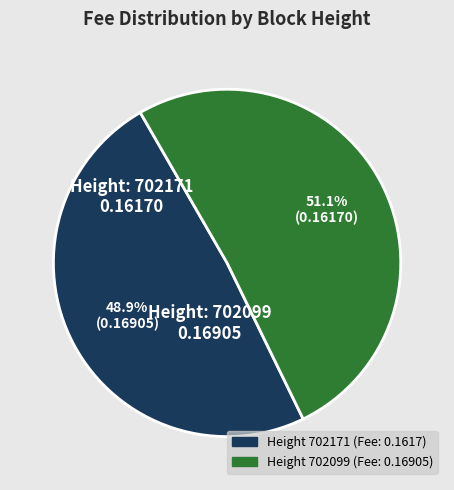

Is there any slice that represents more than half of the pie?

Yes